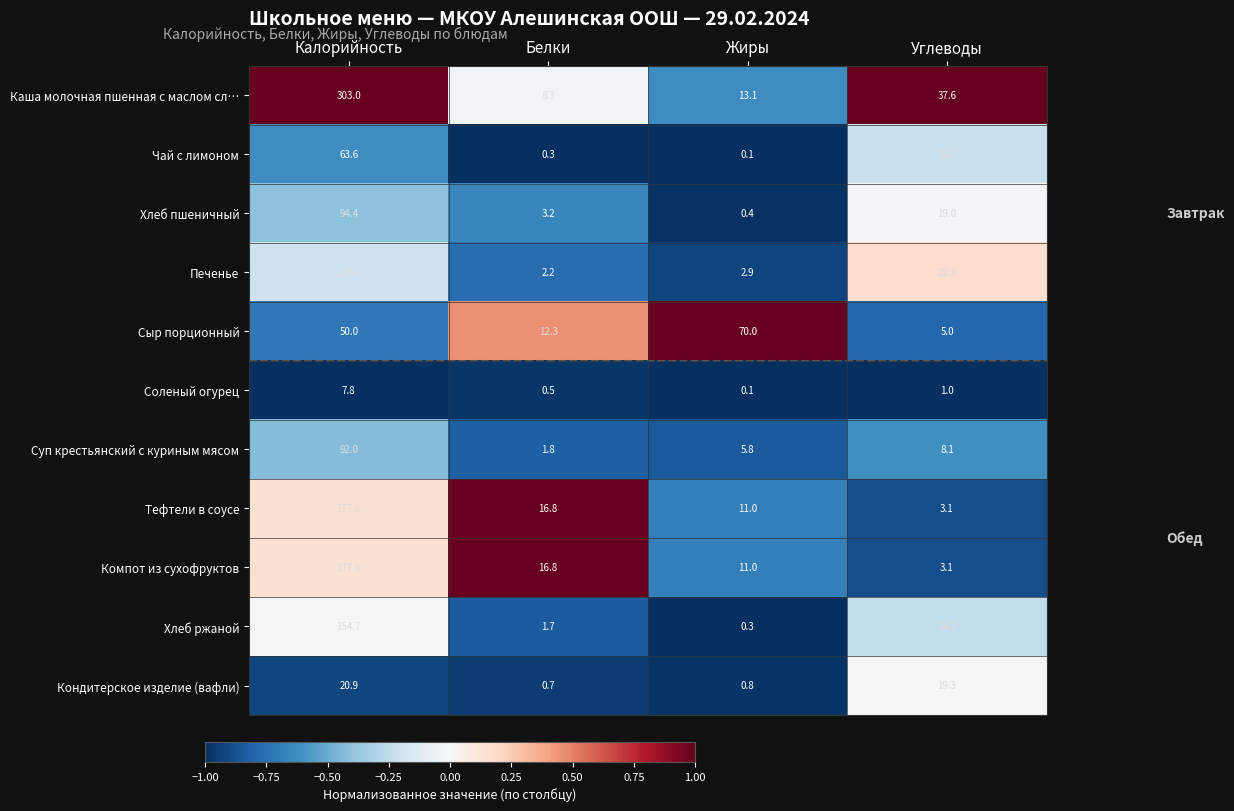

What is the difference between the Чай с лимоном values at Калорийность and Углеводы?

48.4